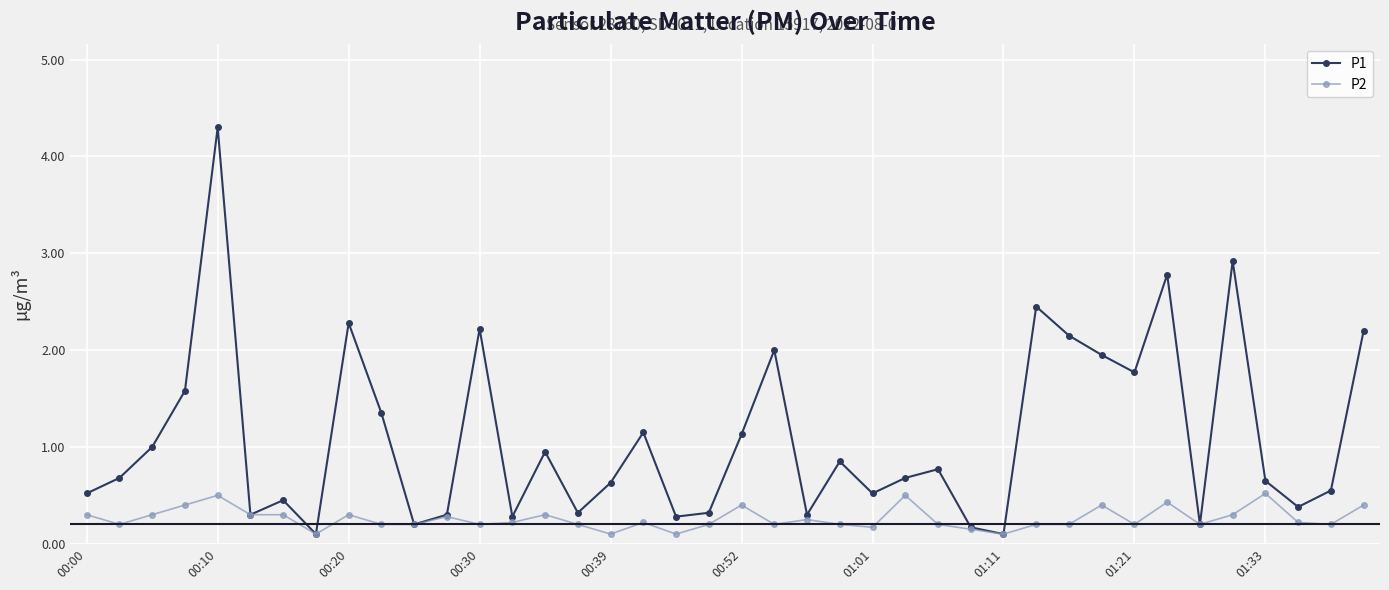

Rank the series by their average value, from highest to lowest.

P1, P2